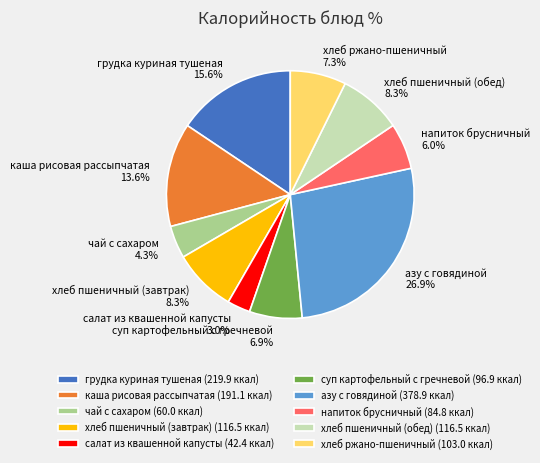

True or false: салат из квашенной капусты accounts for 12% of the total.

False